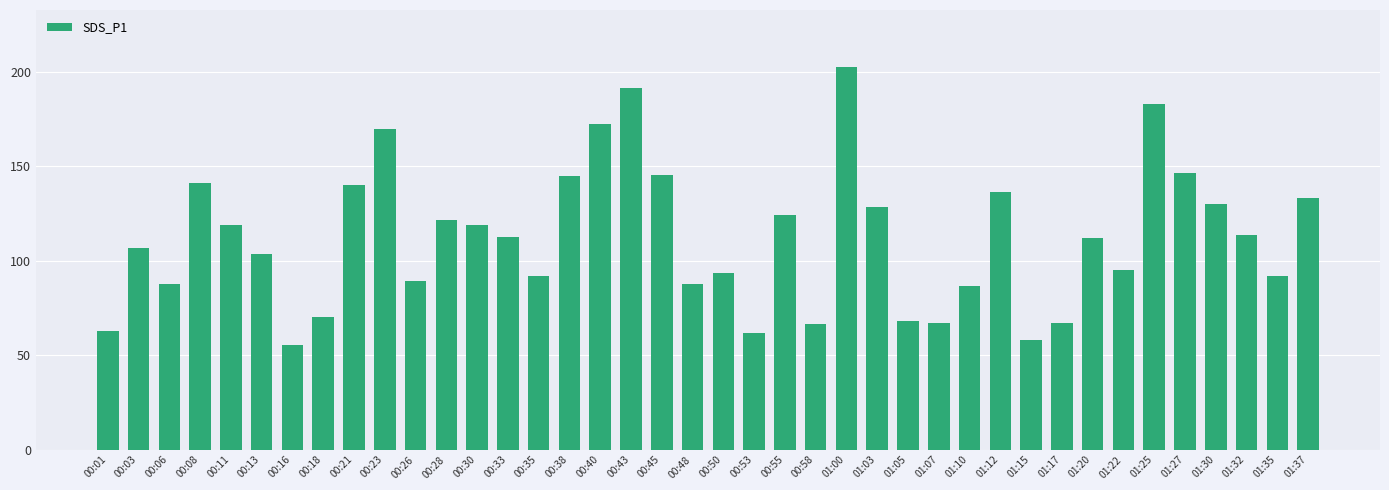

What is the sum of all values?

4496.8